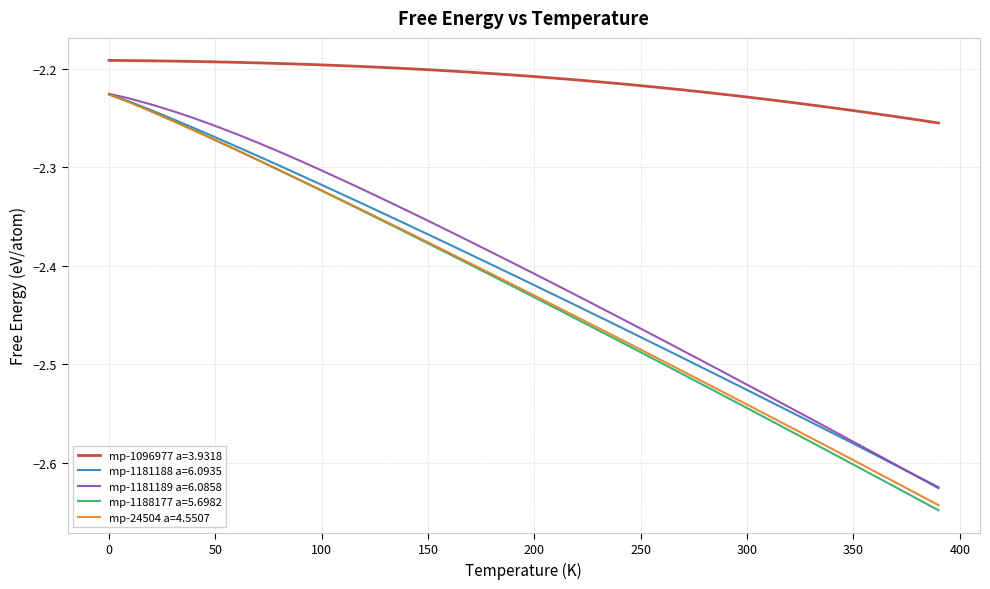

True or false: mp-1096977 a=3.9318 and mp-1188177 a=5.6982 intersect in this chart.

False